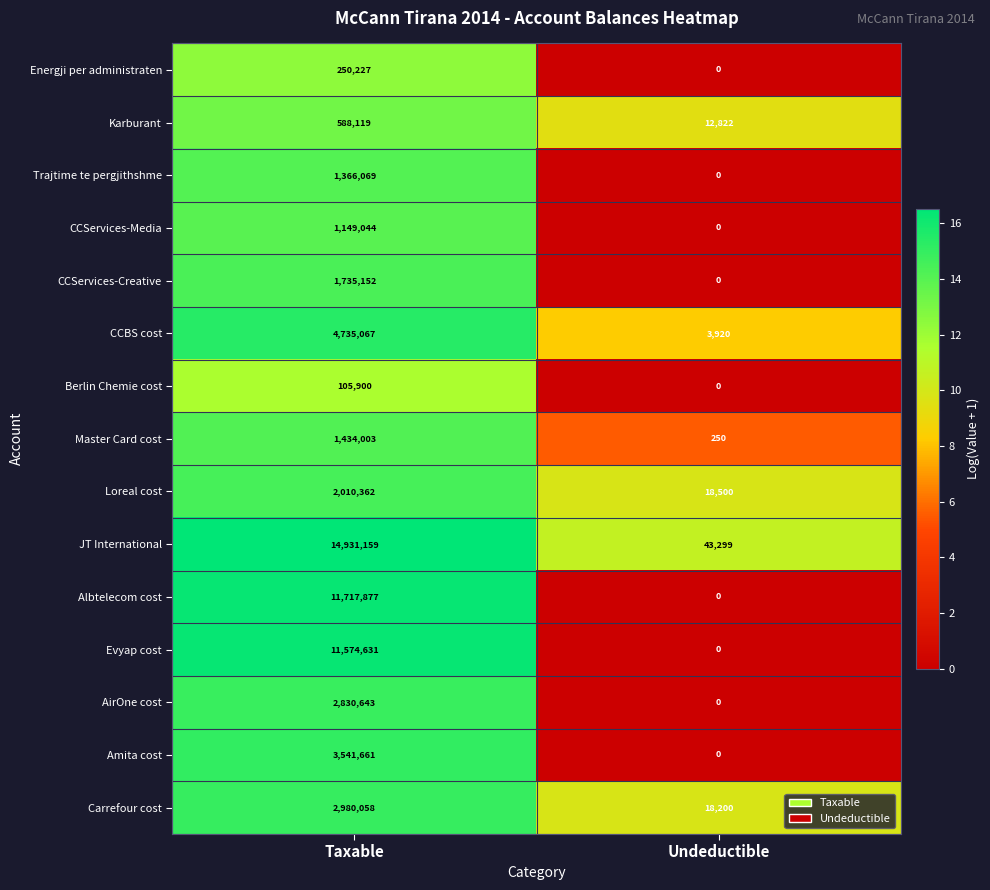

Is it true that CCServices-Creative equals 1735152 at Taxable?

True